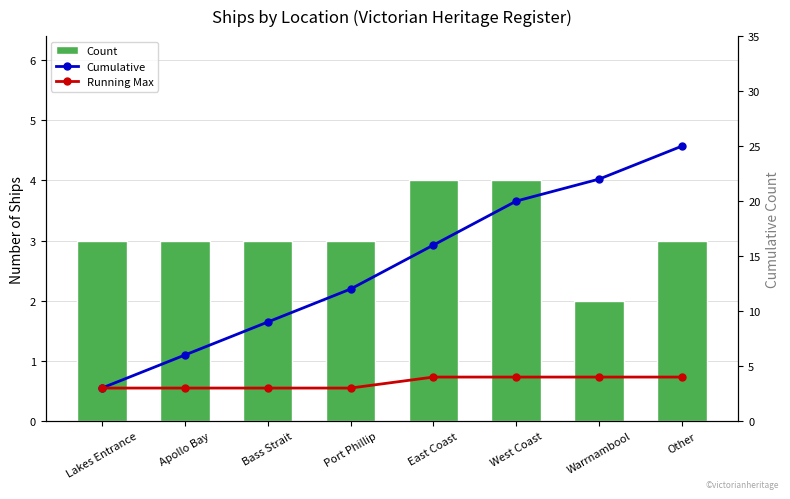

Reading left to right, what are all the values shown in this chart?

Count: 3	3	3	3	4	4	2	3
Cumulative: 3	6	9	12	16	20	22	25
Running Max: 3	3	3	3	4	4	4	4